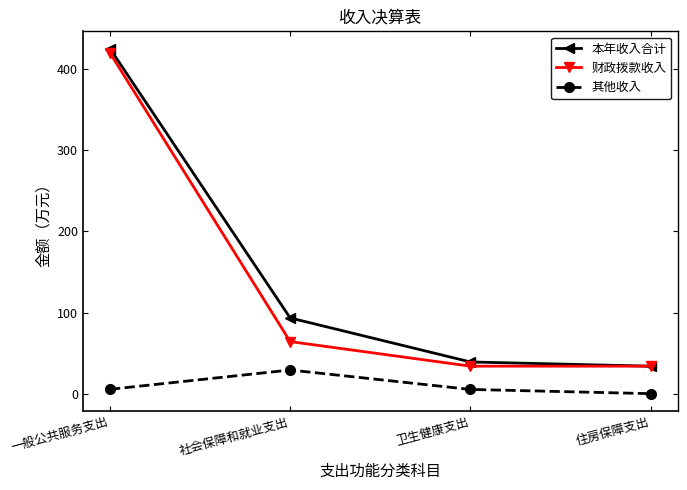

What is the label of the 1st point from the left?

一般公共服务支出